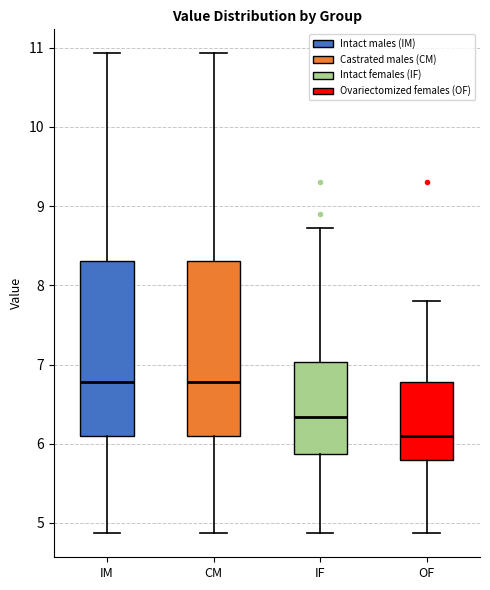

Where is the lower edge of the box for OF on the y-axis? The values are not printed on the chart, so give them approximately, as read against the axis.

5.8